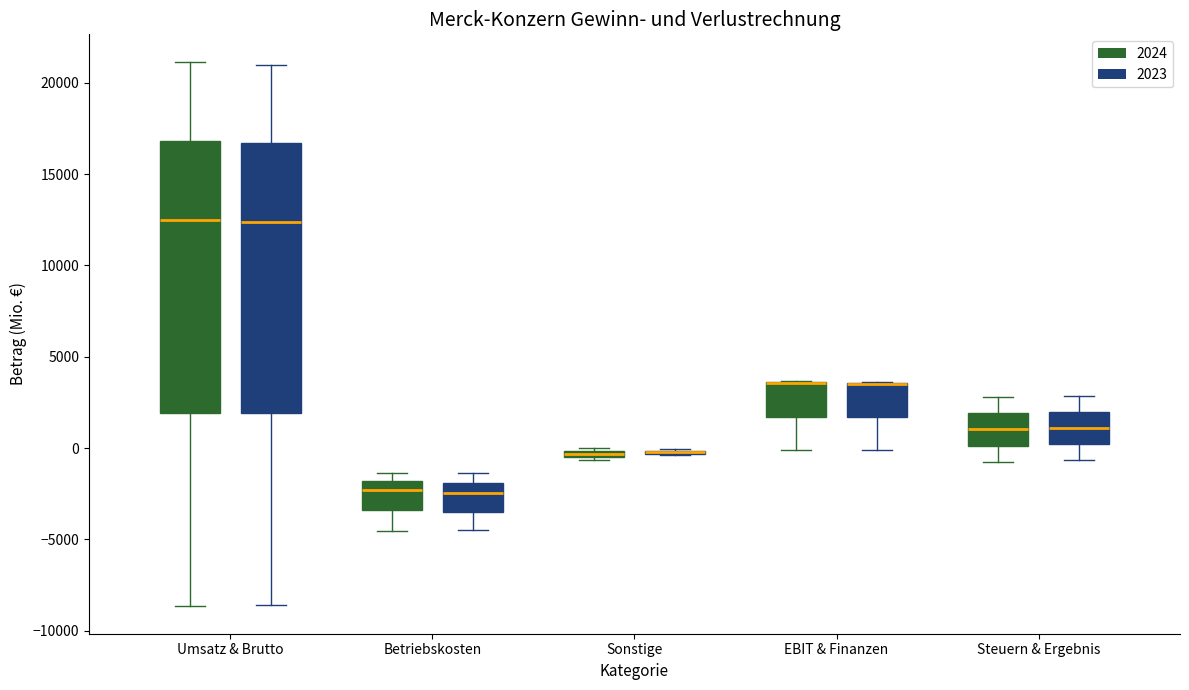

Where does the median line of the box for Steuern & Ergebnis (2023) sit on the y-axis? The values are not printed on the chart, so give them approximately, as read against the axis.

1000